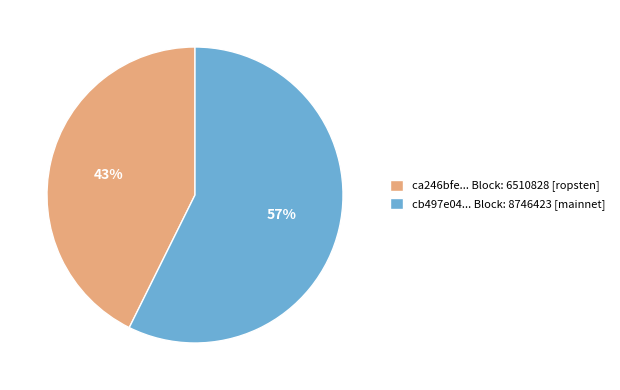

Which has a higher value, ca246bfe... Block: 6510828 [ropsten] or cb497e04... Block: 8746423 [mainnet]?

cb497e04... Block: 8746423 [mainnet]